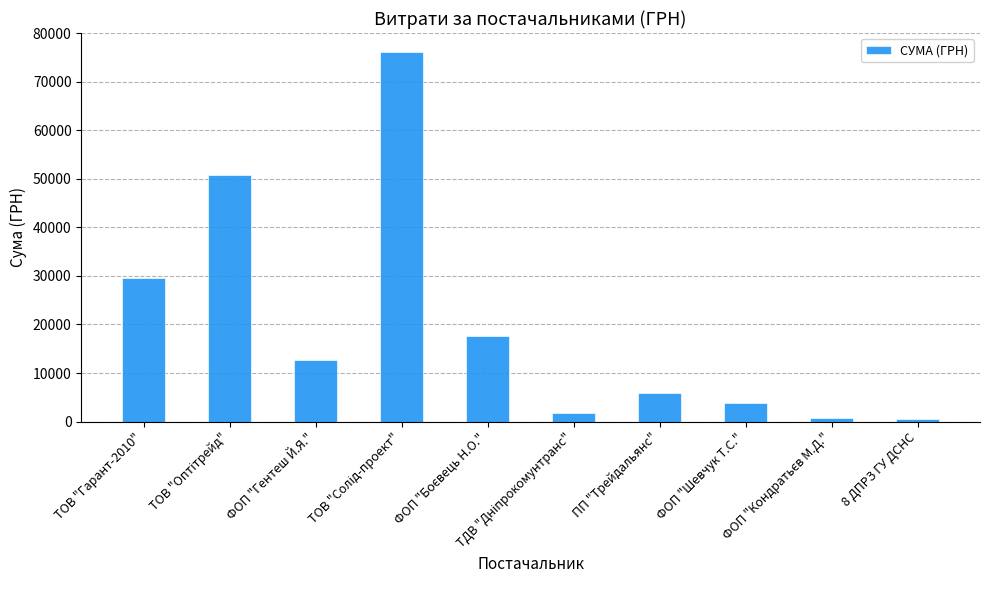

What is the smallest value displayed?

561.4